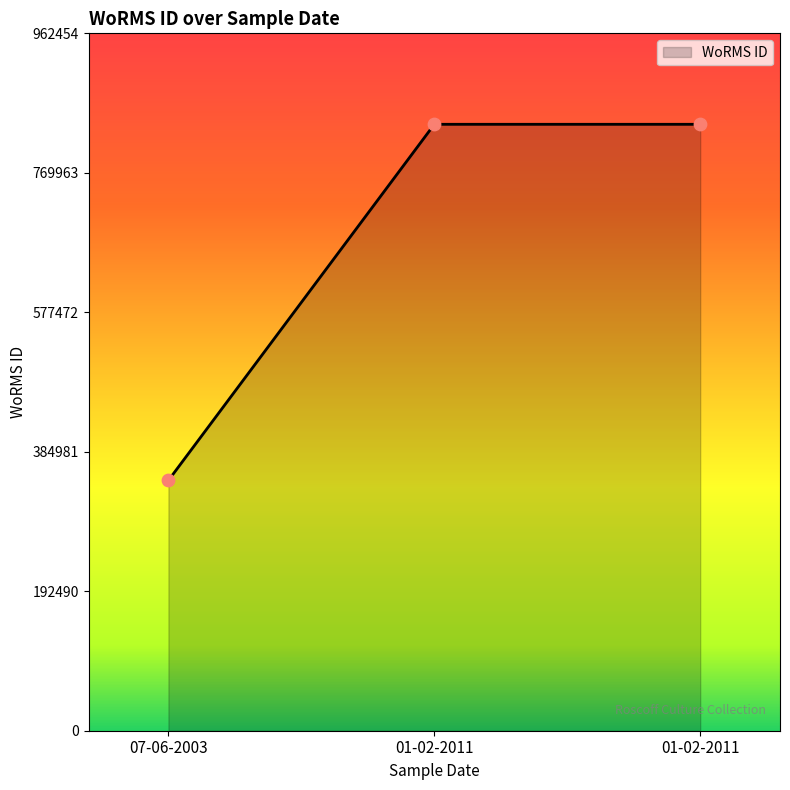

How many lines are shown in the chart?

1